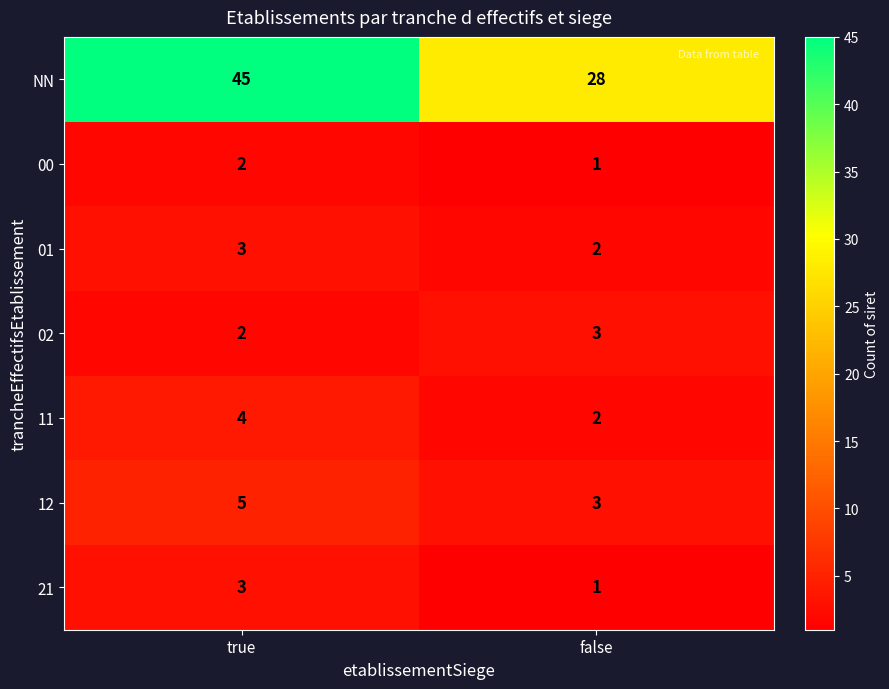

Reading left to right, extract all data points from this chart.

NN: true=45	false=28
00: true=2	false=1
01: true=3	false=2
02: true=2	false=3
11: true=4	false=2
12: true=5	false=3
21: true=3	false=1